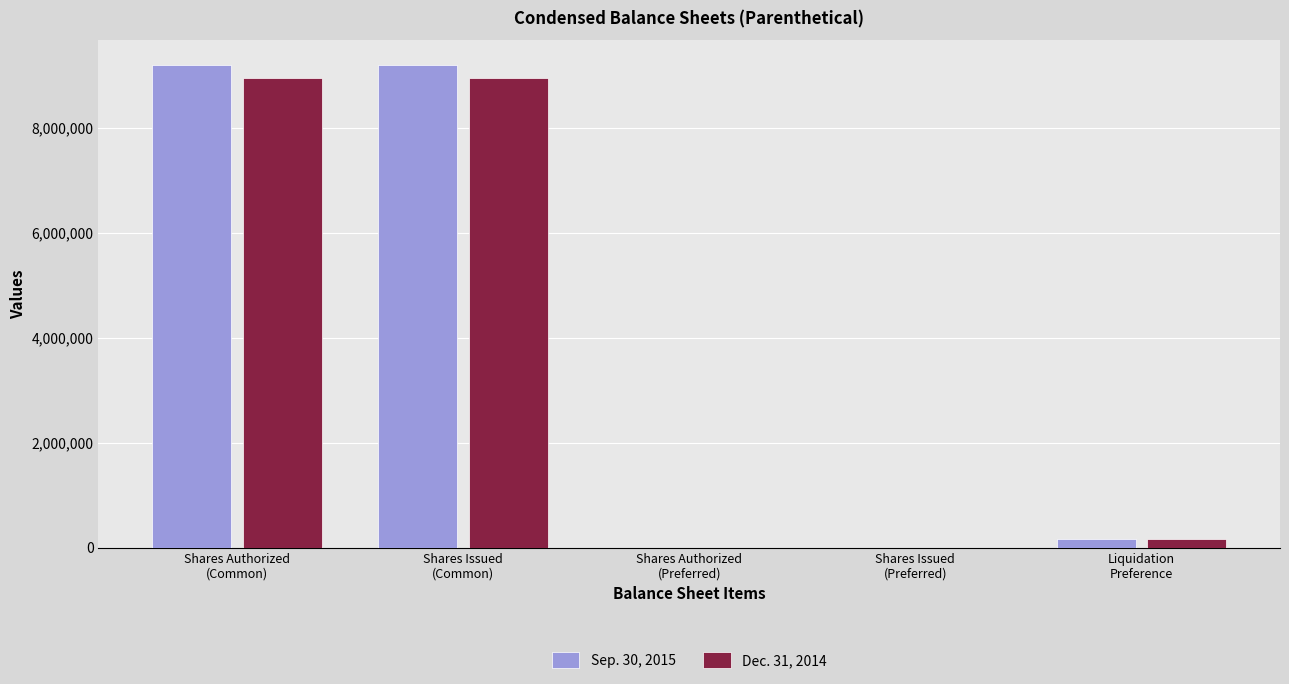

How many categories are shown in the chart?

5